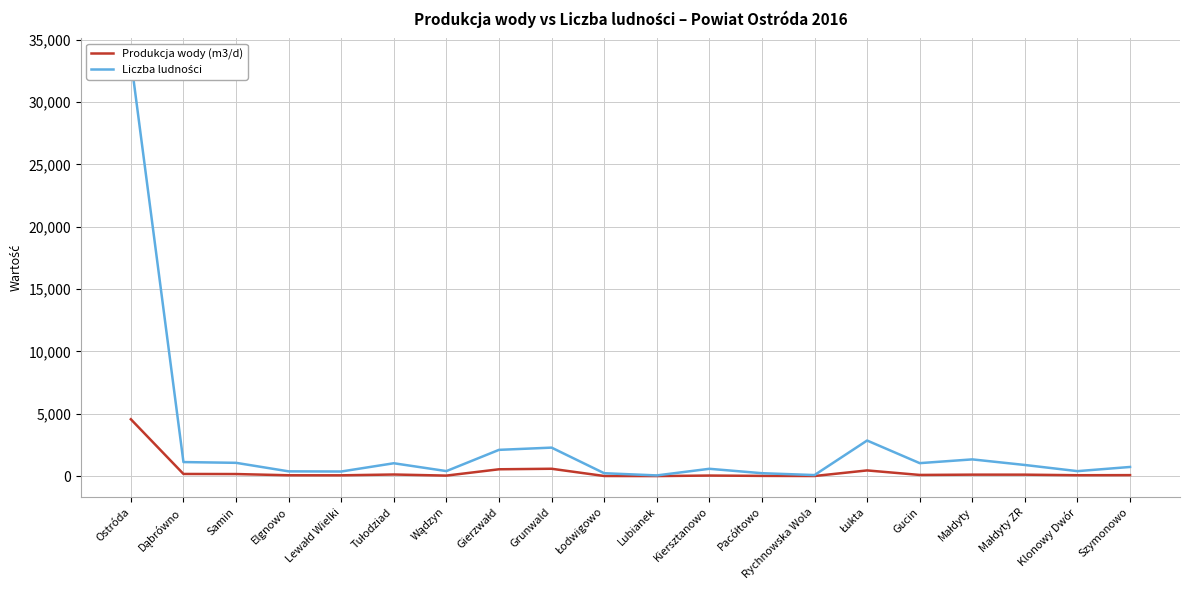

Where does the Produkcja wody (m3/d) series first go above 92?

Ostróda